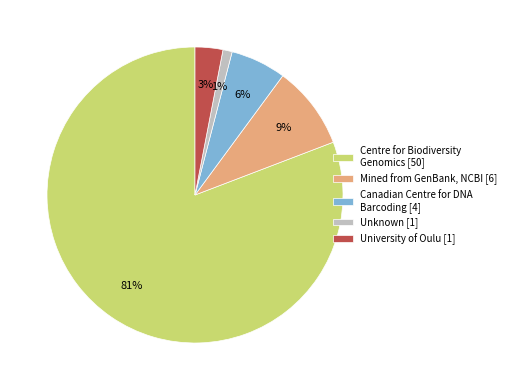

The Centre for Biodiversity Genomics [50] slice represents 81% of the pie. True or false?

True